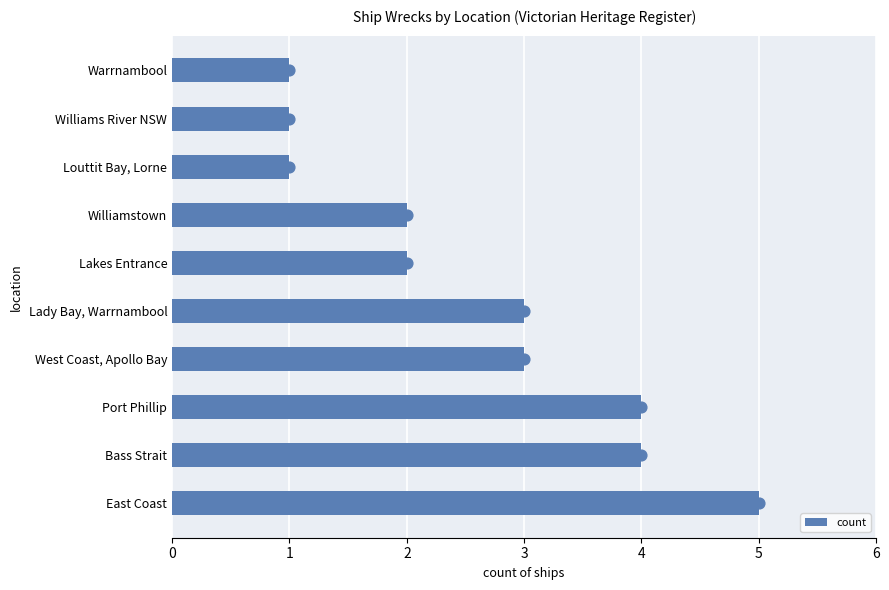

What is the difference between the maximum and minimum values in the count series?

4